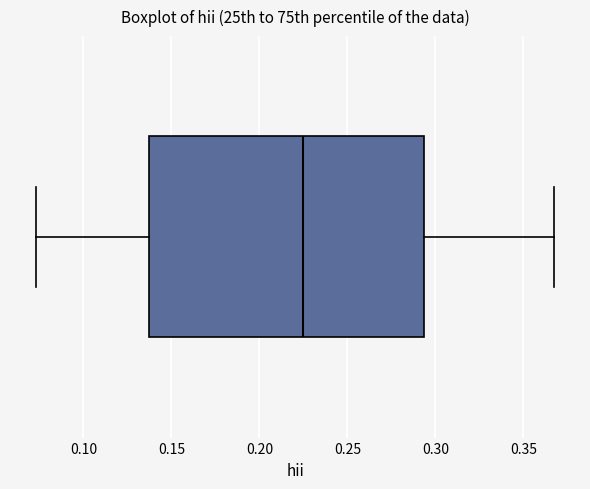

Where is the right edge of the box on the x-axis? The values are not printed on the chart, so give them approximately, as read against the axis.

0.295